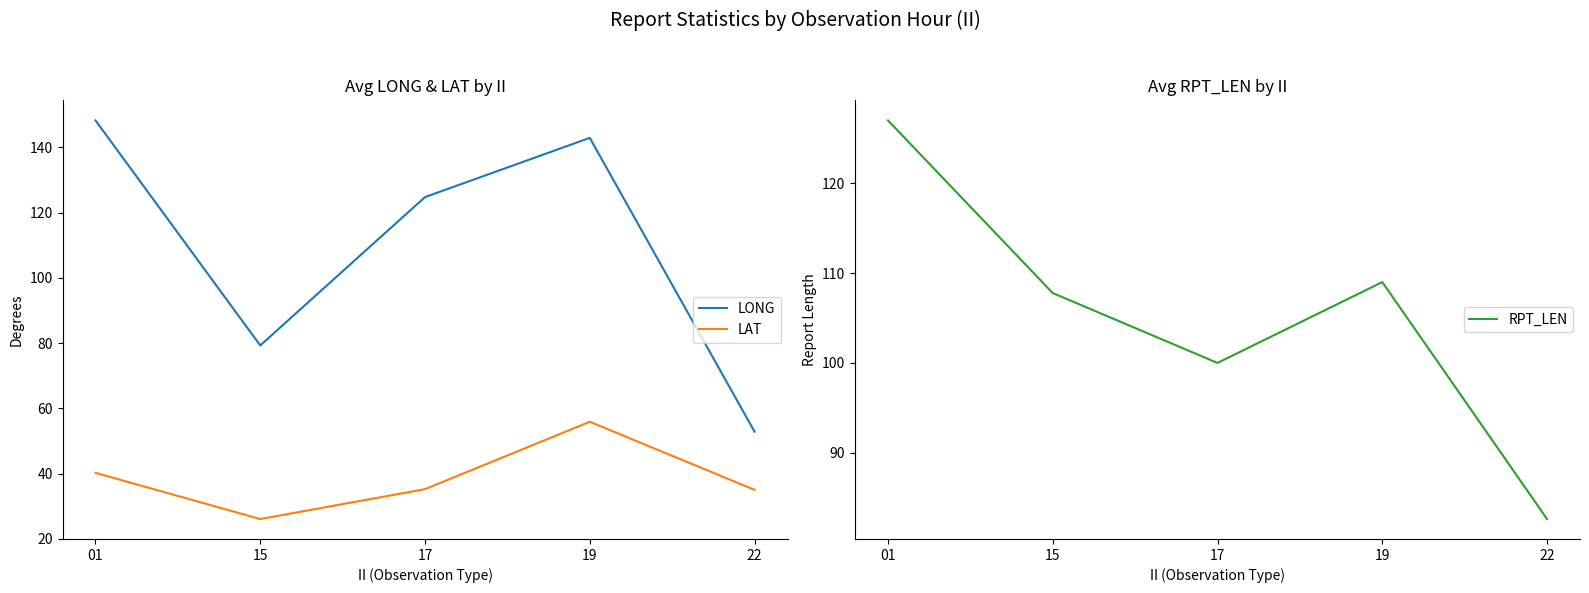

What is the total value across all series at 17?

260.0